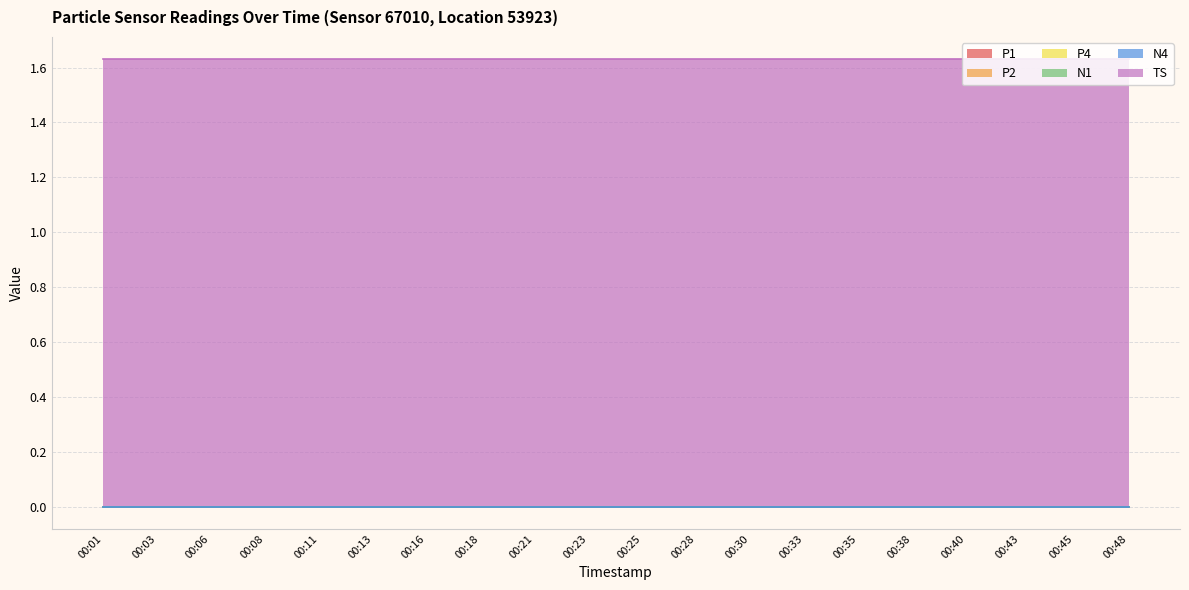

The P1 series shows 0.0 at 00:23. True or false?

True